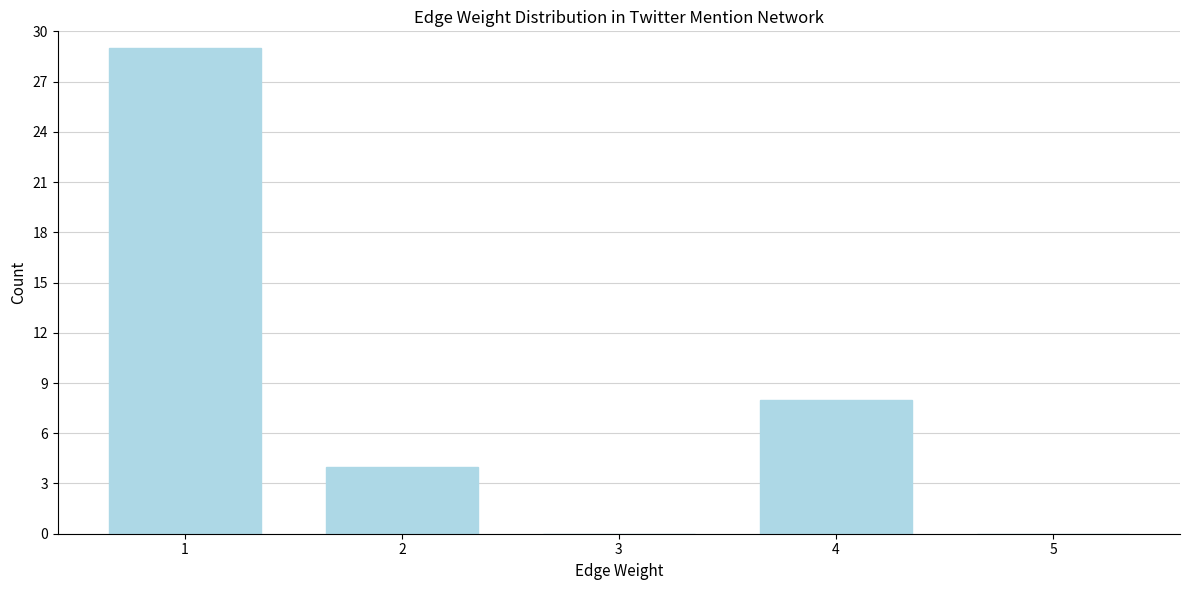

Reading right to left, extract all data points from this chart.

5=0	4=8	3=0	2=4	1=29